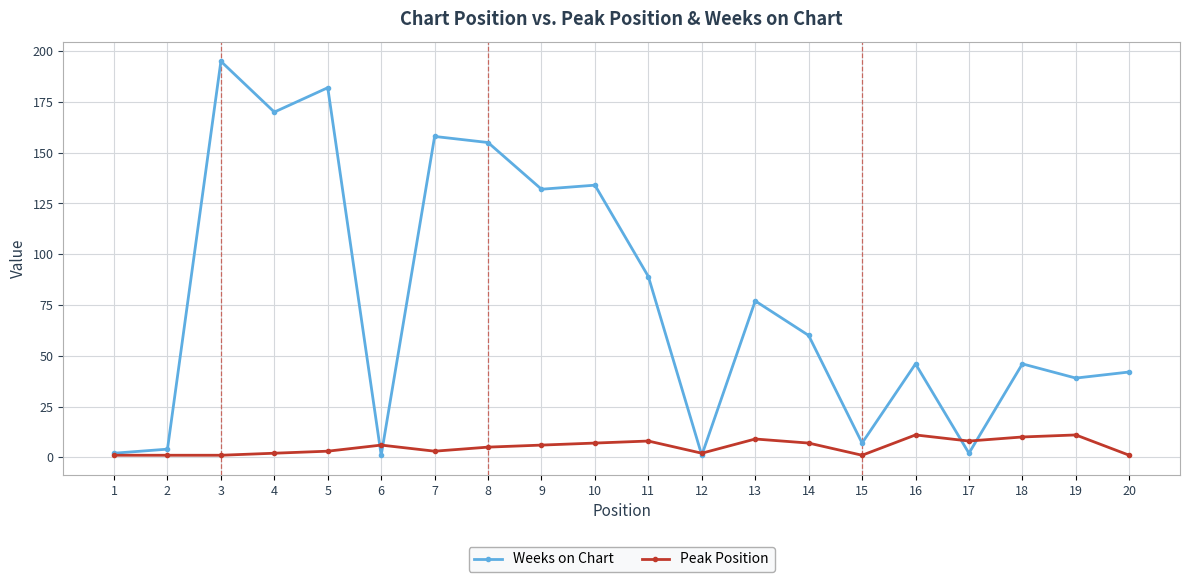

True or false: Peak Position has a value of 17 at 18.

False